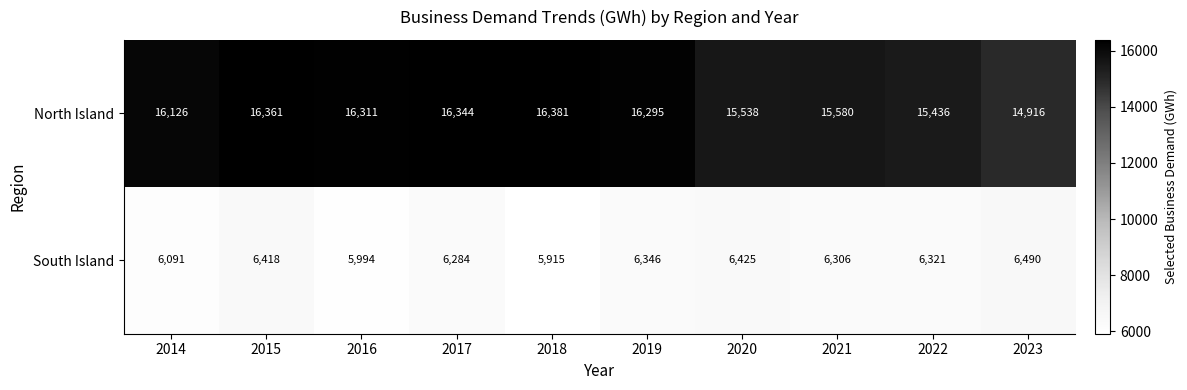

Rank the series by their maximum value, from lowest to highest.

South Island, North Island